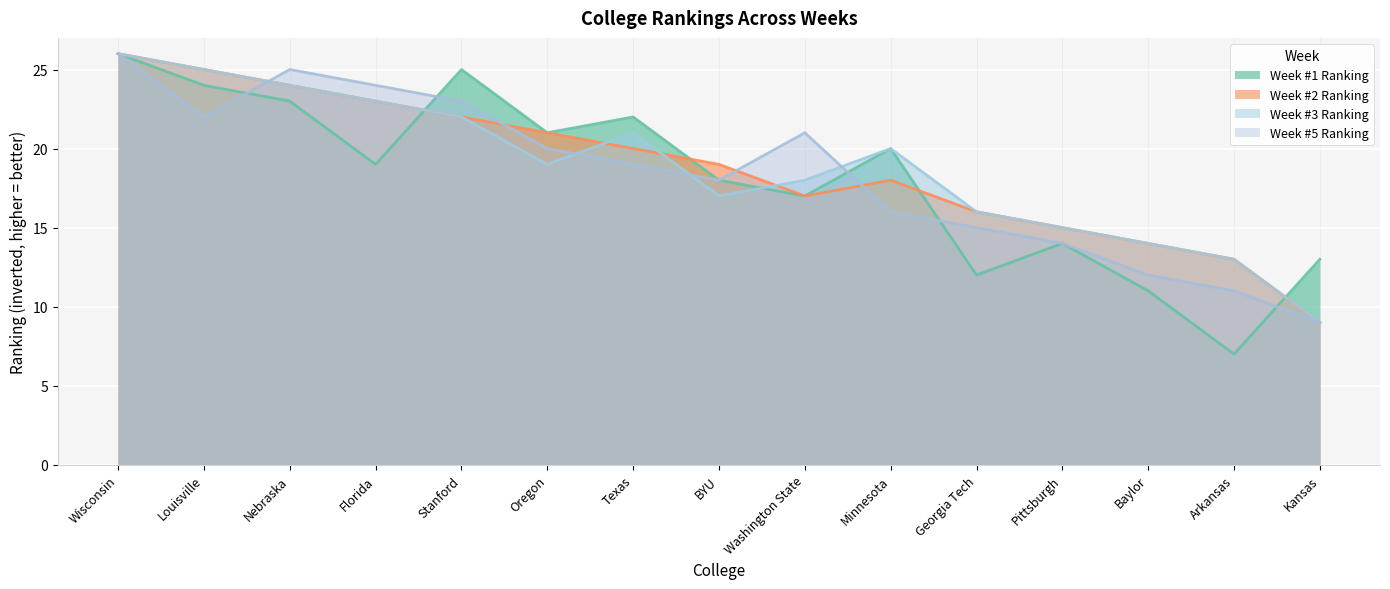

Which category has the highest value across all series?

Wisconsin